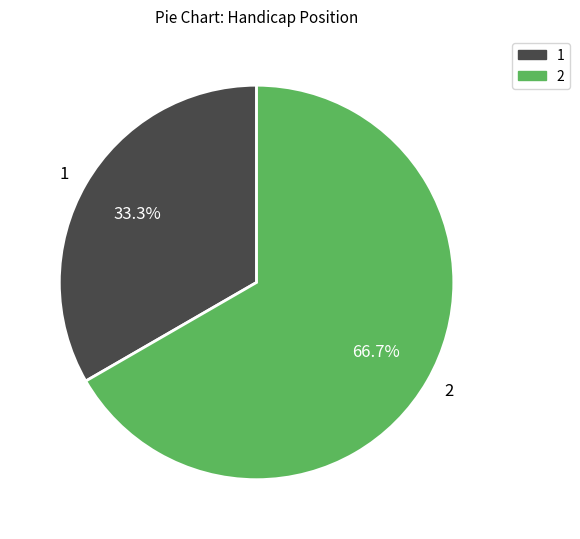

To the nearest percent, what is the combined percentage of 2 and 1?

100%